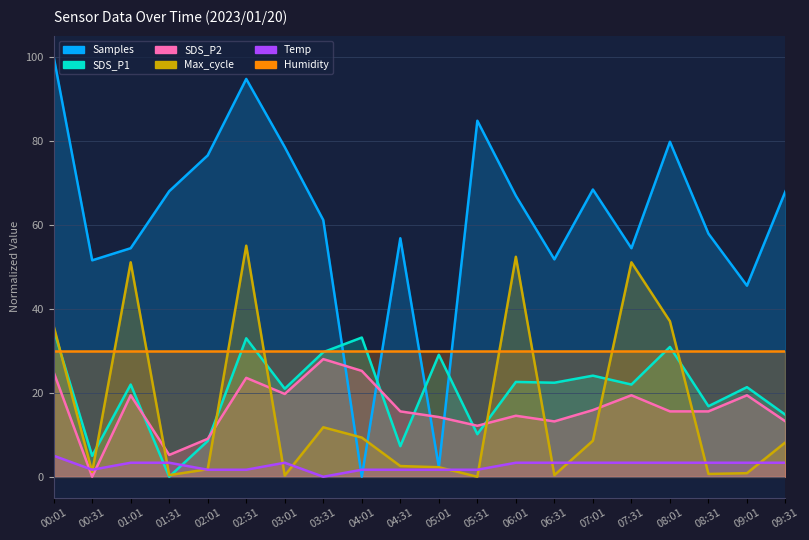

What is the difference between the Samples values at 00:01 and 04:31?

43.2